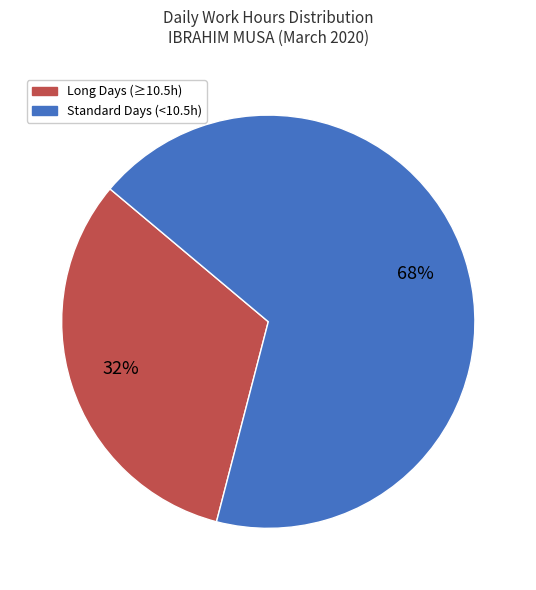

To the nearest percent, what is the difference between the largest and smallest slice percentages?

36%